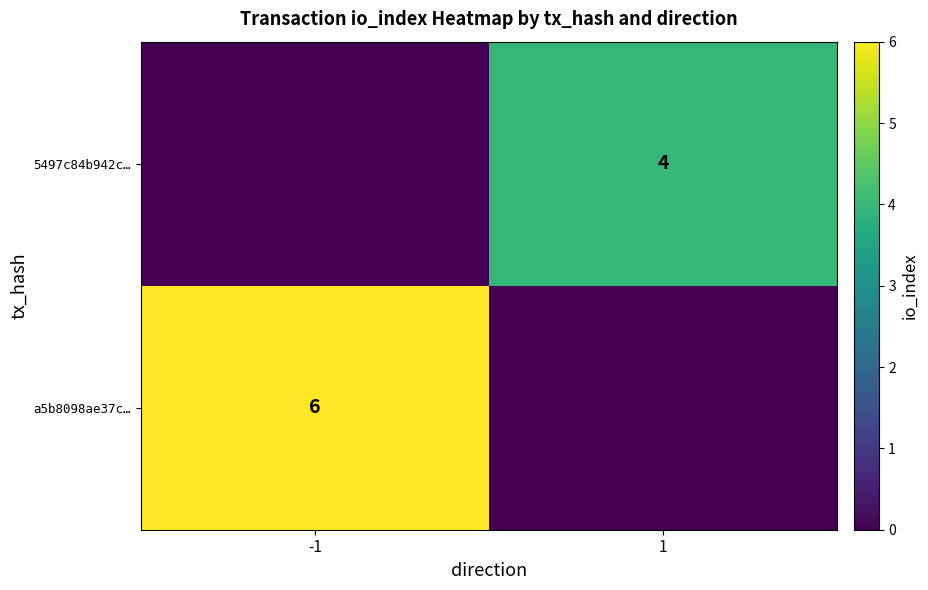

What is the average value of the a5b8098ae37c… series?

3